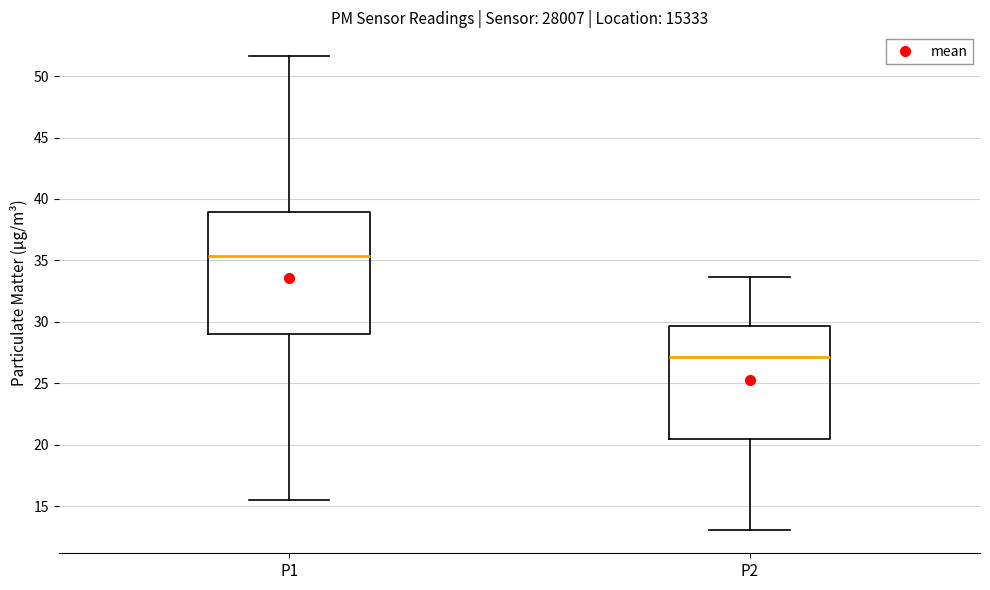

Reading left to right, transcribe this box plot: for each box, give where its median line is, the range the box spans, and where its two whiskers end, as read against the y-axis. The values are not printed on the chart, so give them approximately, as read against the axis.

P1: median 35.5, box 29.0 to 39.0, whiskers 15.5 to 51.5
P2: median 27.0, box 20.5 to 29.5, whiskers 13.0 to 33.5